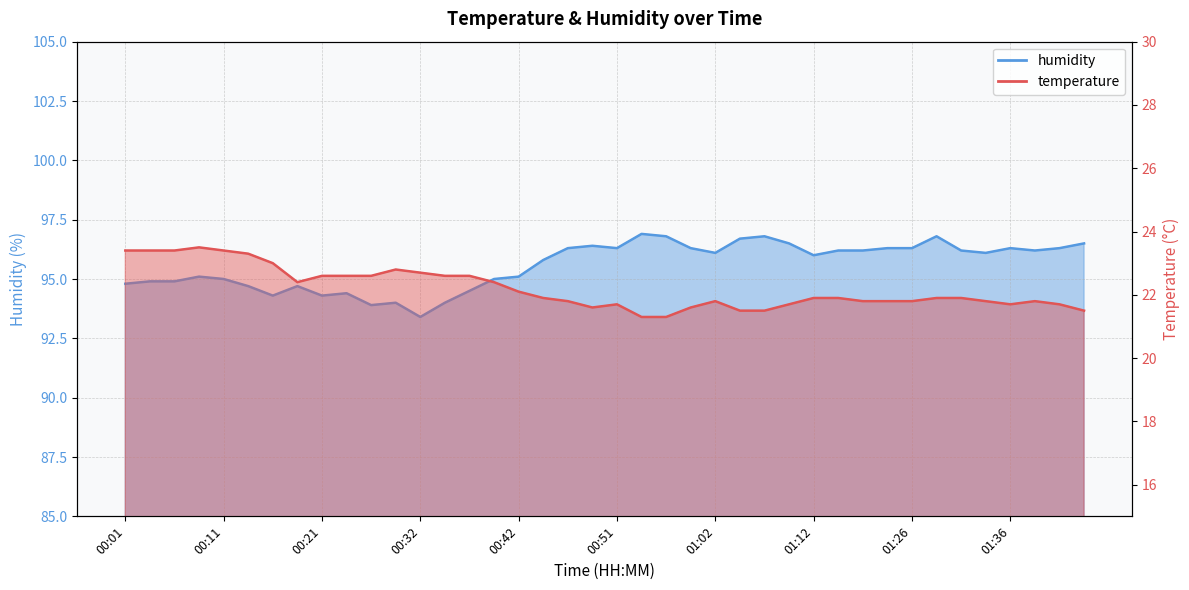

What is the difference between the maximum and minimum values in the humidity series?

3.5